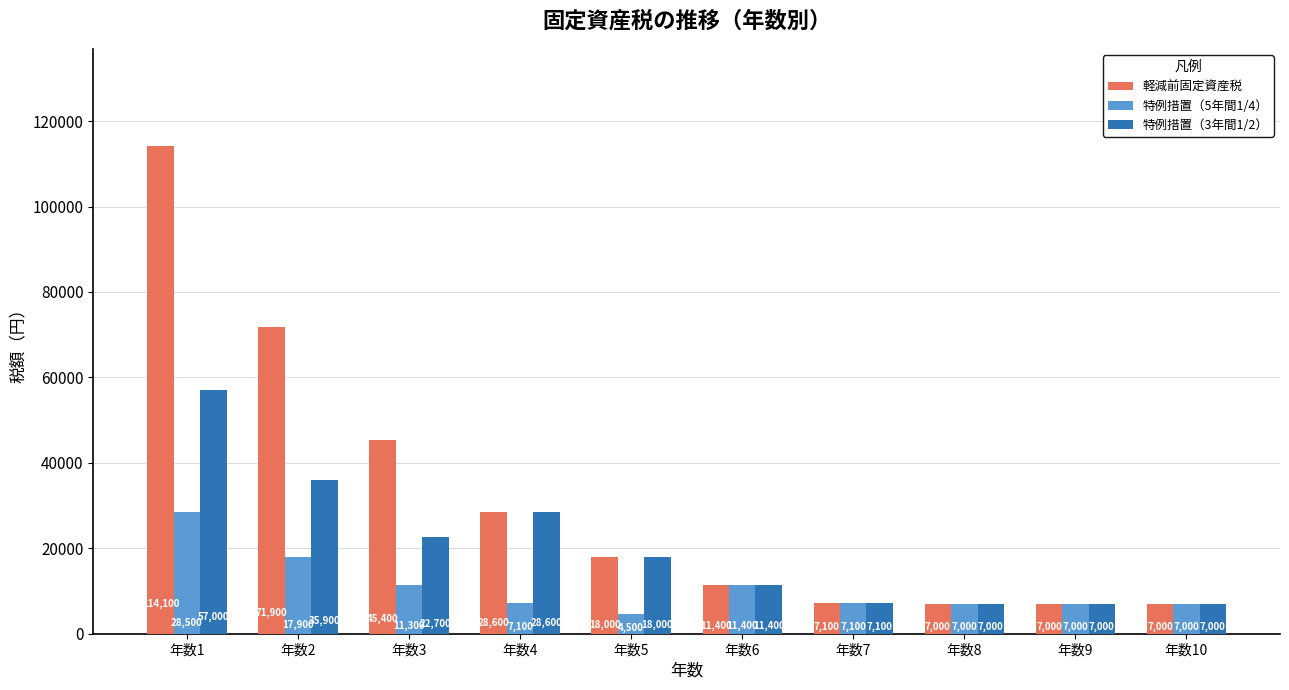

What is the difference between the highest and lowest values at 年数2?

54000